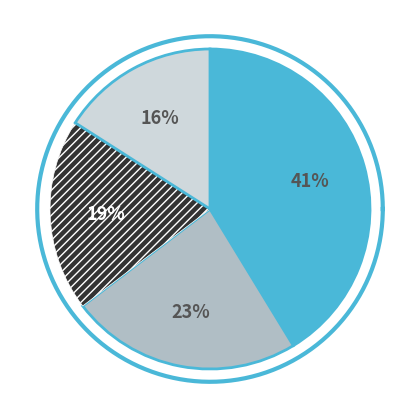

Is there any slice that represents more than half of the pie?

No